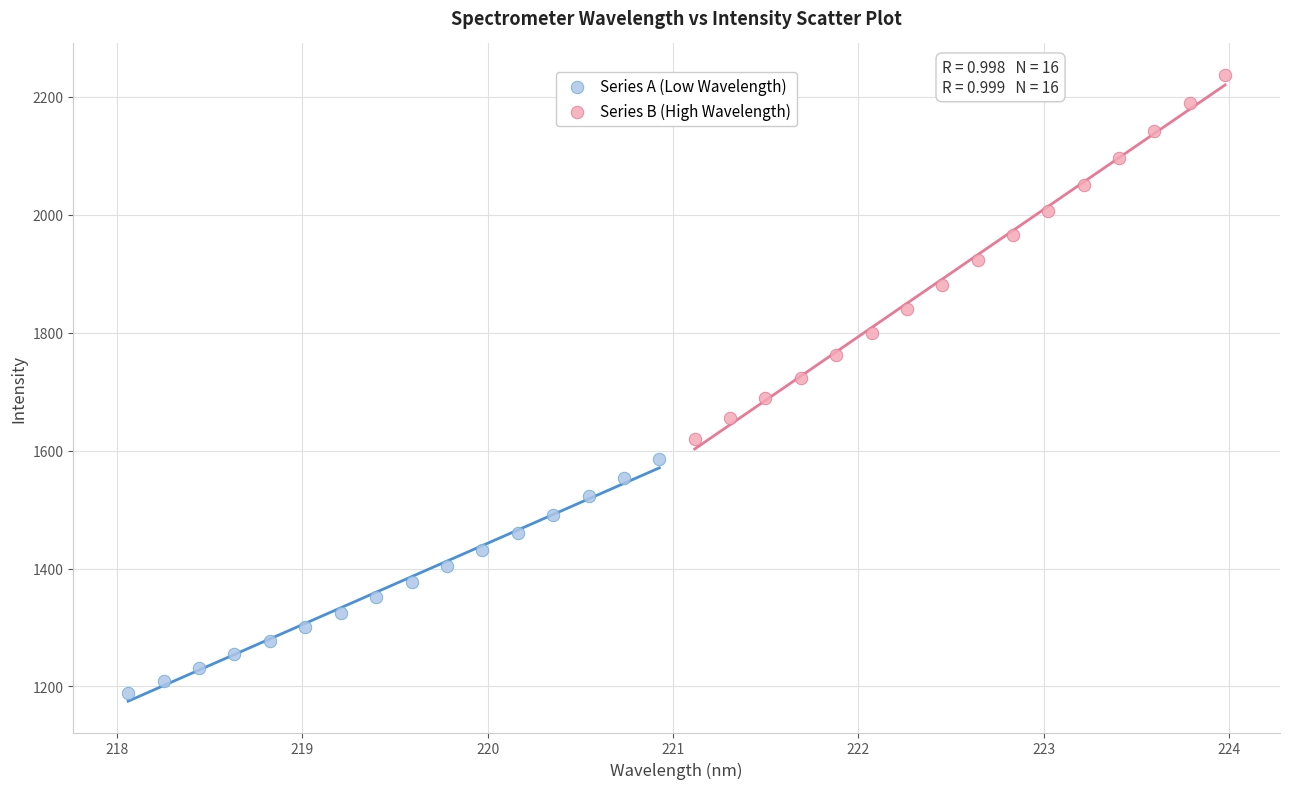

Which series contains the lowest Y value?

Series A (Low Wavelength)